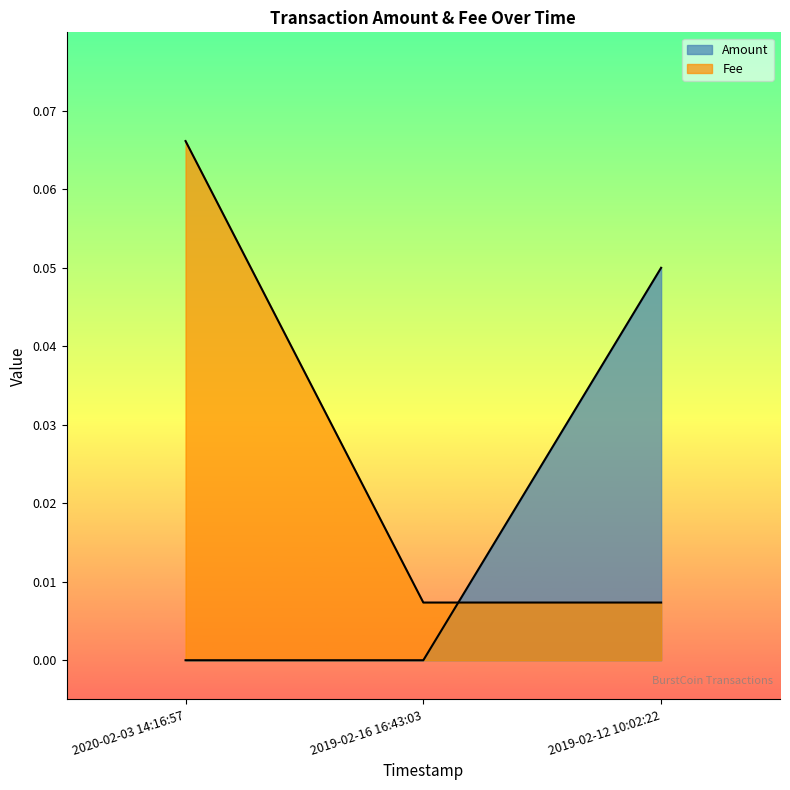

What is the sum of all Amount values?

0.1